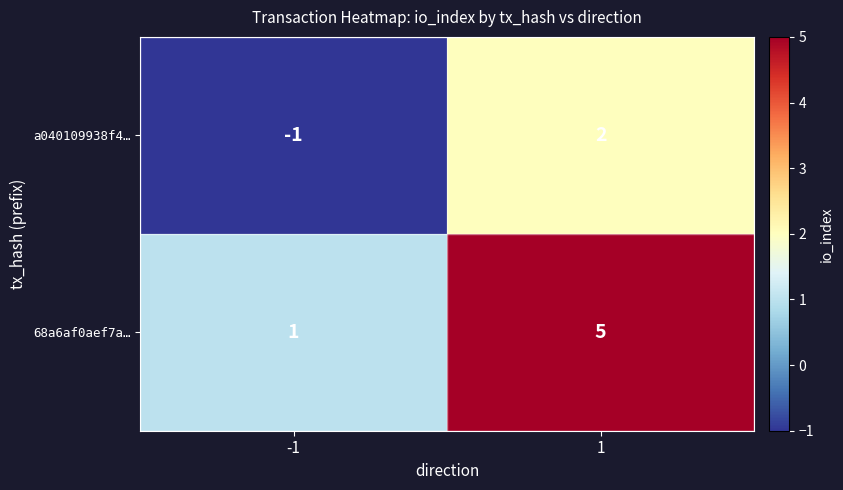

Is the value of 68a6af0aef7a… at -1 greater than the value of a040109938f4… at -1?

Yes